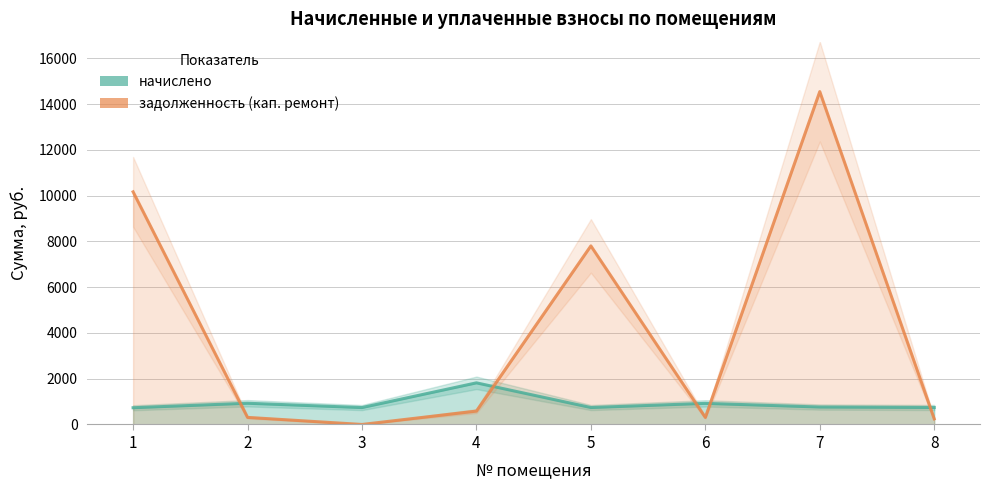

The value of задолженность (кап. ремонт) at 5 is 2702.7. True or false?

False